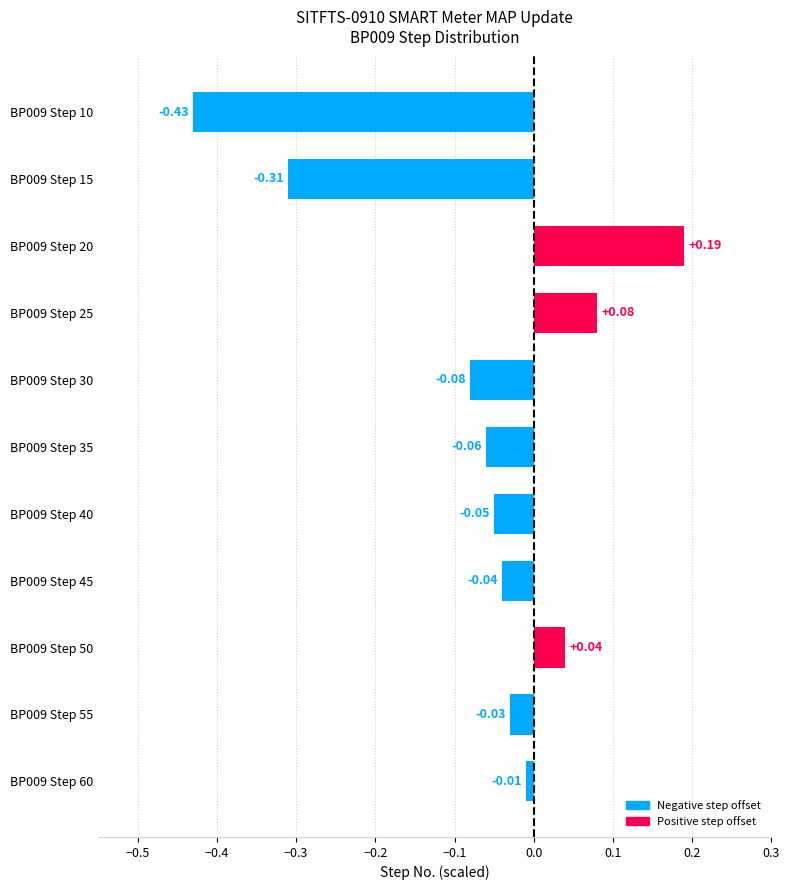

List the labels in order of value, largest first.

BP009 Step 20, BP009 Step 25, BP009 Step 50, BP009 Step 60, BP009 Step 55, BP009 Step 45, BP009 Step 40, BP009 Step 35, BP009 Step 30, BP009 Step 15, BP009 Step 10